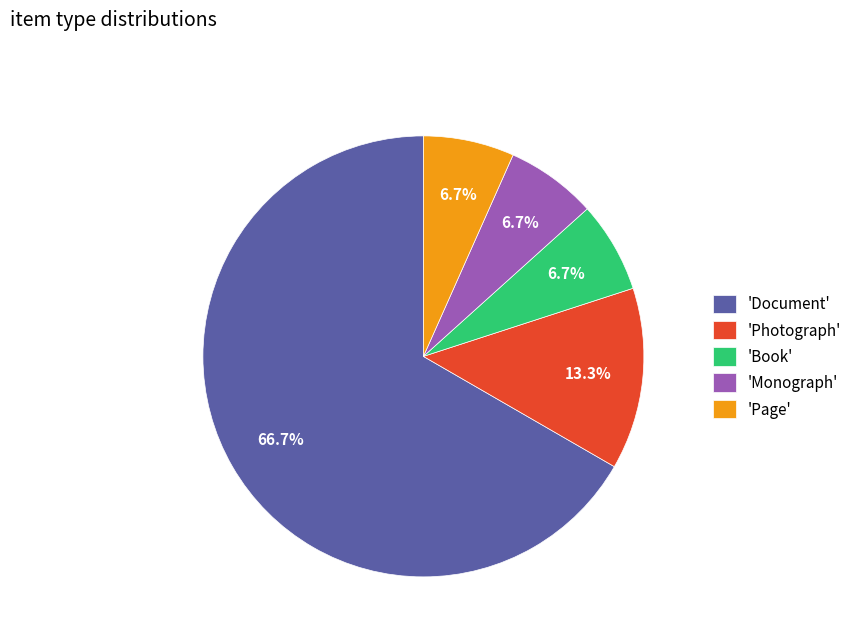

Count the number of slices in the pie.

5